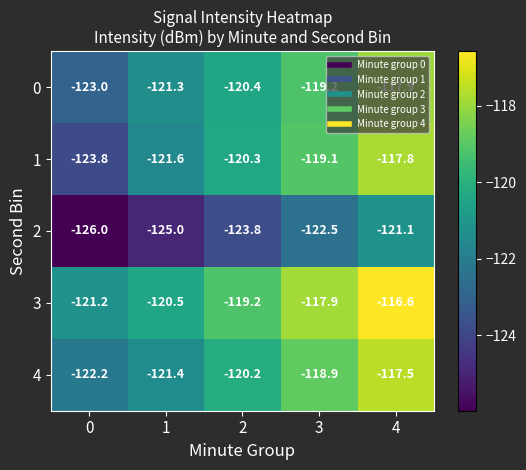

Where is 2 nearest to the value -123?

3